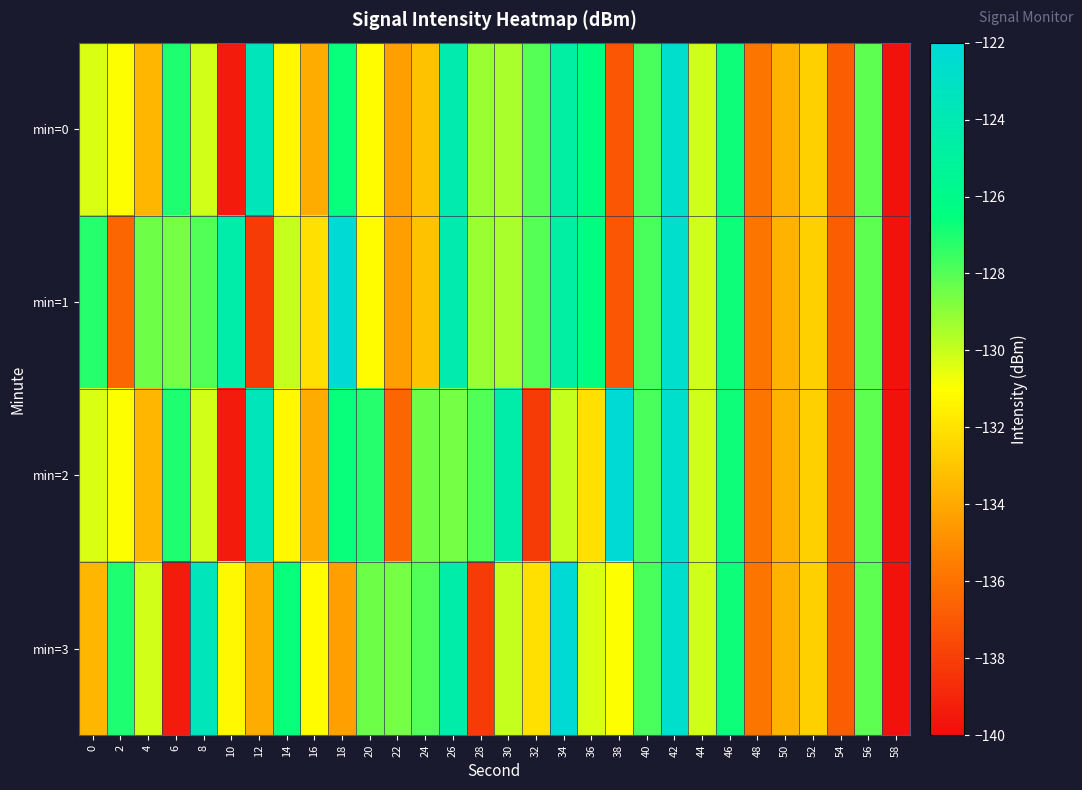

List the series in order of their peak value, lowest first.

min=0, min=1, min=2, min=3